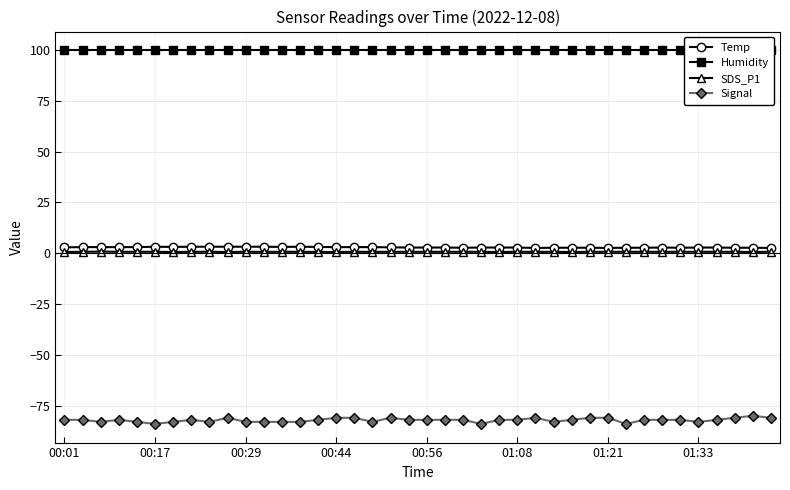

Which series has the largest range (max minus min)?

Signal